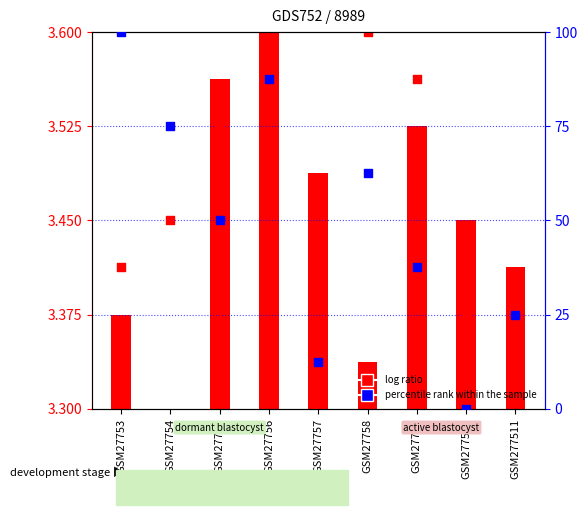

What is the change in value from GSM27755 to GSM27759?

-12.5